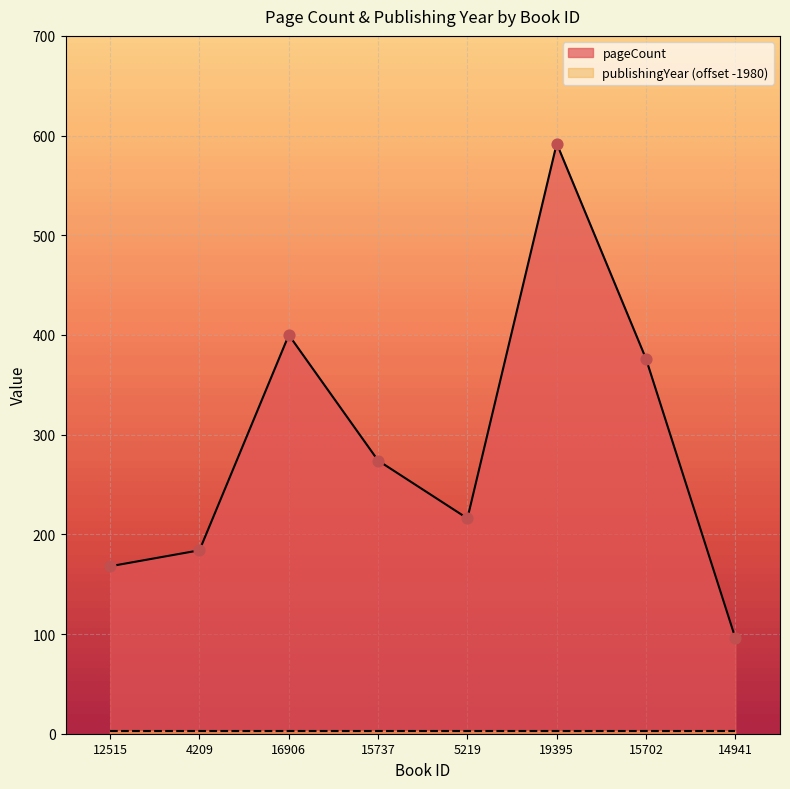

What is the change in value from 15737 to 19395?

+318